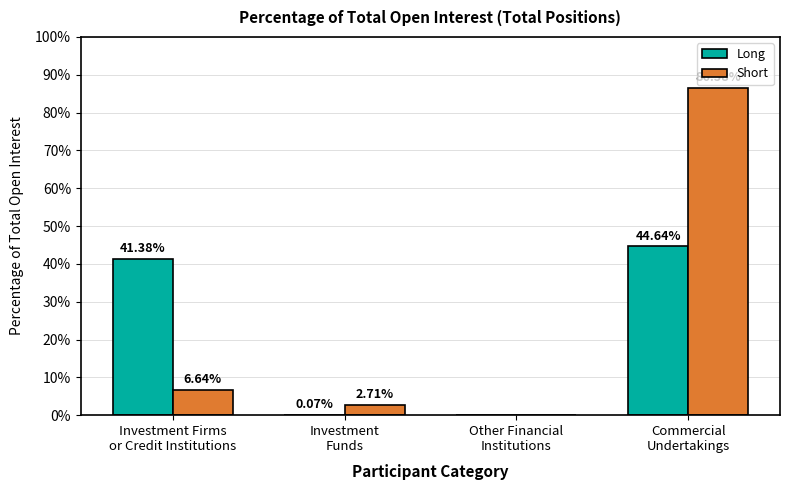

Which series has the largest total across all categories?

Short